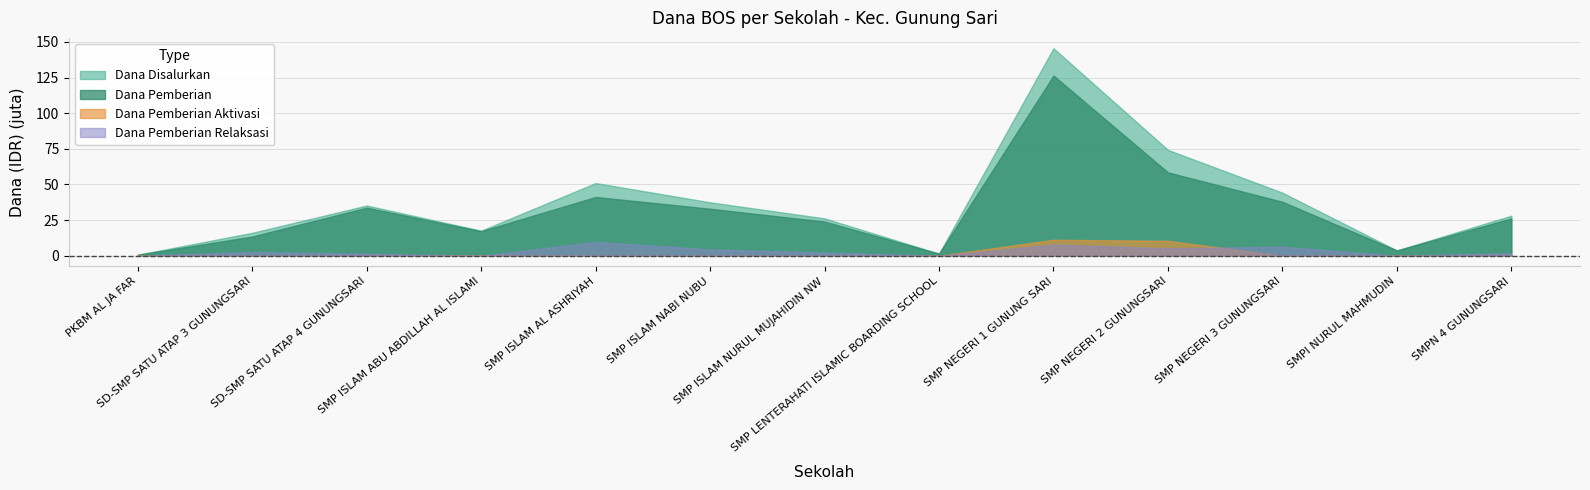

How many interior local peaks does the Dana Pemberian Relaksasi series have?

4